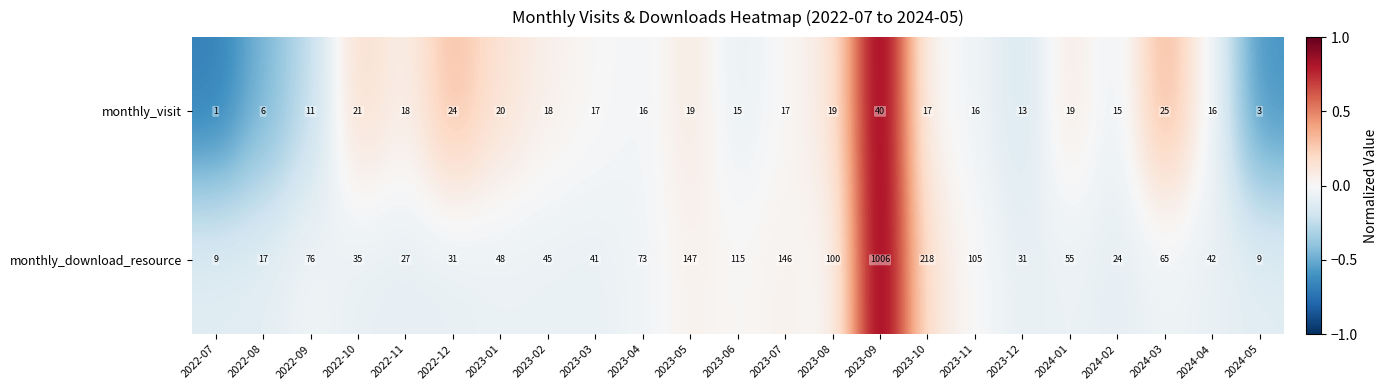

What is the difference between the maximum and minimum values in the monthly_download_resource series?

997